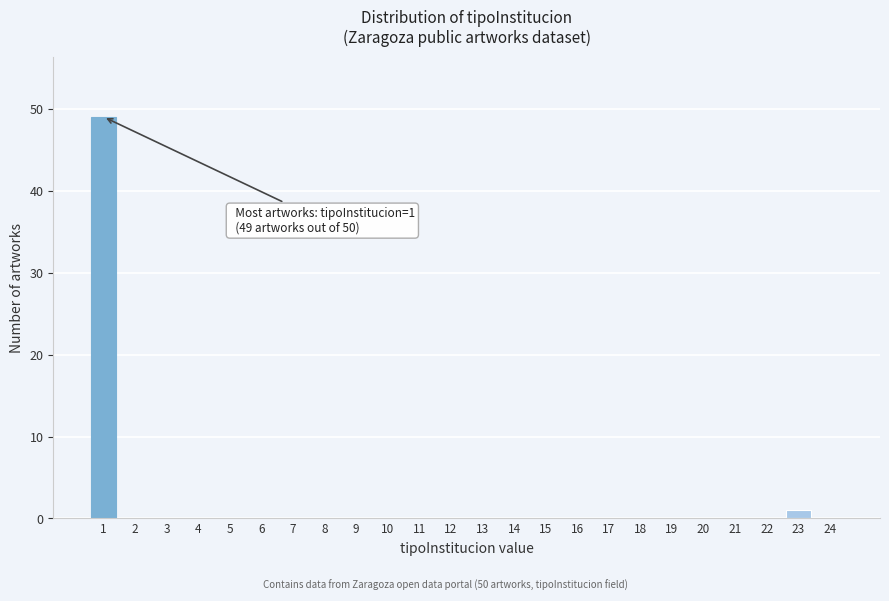

Reading right to left, what are all the values shown in this chart?

24=0	23=1	22=0	21=0	20=0	19=0	18=0	17=0	16=0	15=0	14=0	13=0	12=0	11=0	10=0	9=0	8=0	7=0	6=0	5=0	4=0	3=0	2=0	1=49